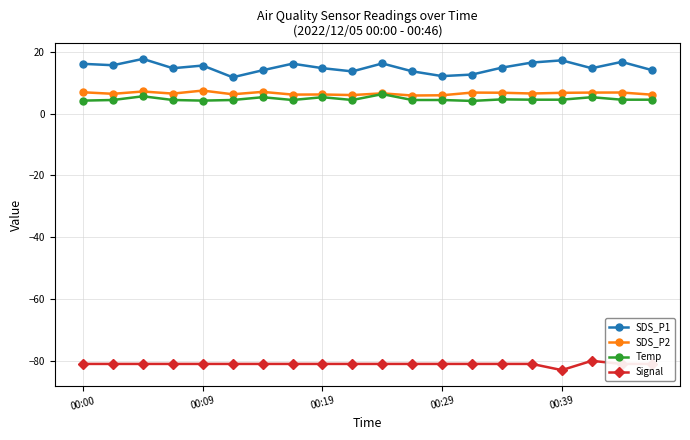

What is the value of the SDS_P2 point at the 16th from the left?

6.5